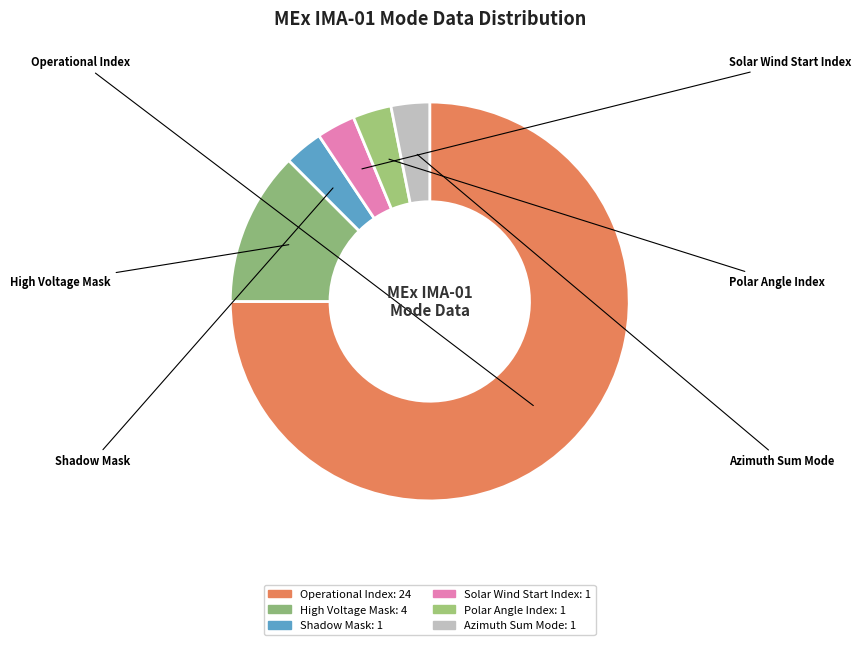

Which category has the smallest portion of the pie?

Shadow Mask